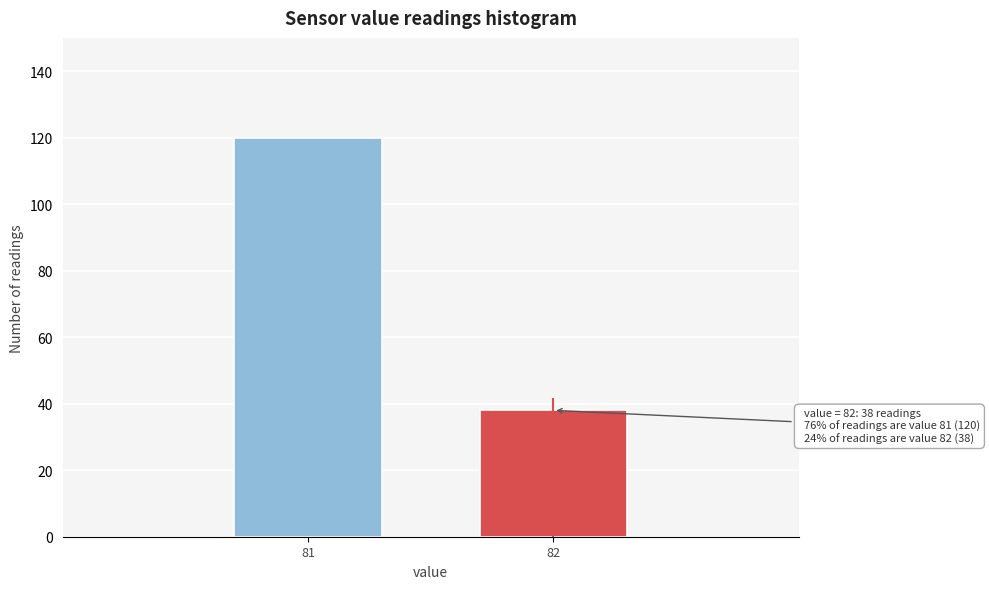

Reading right to left, list all the values displayed in this chart.

38	120